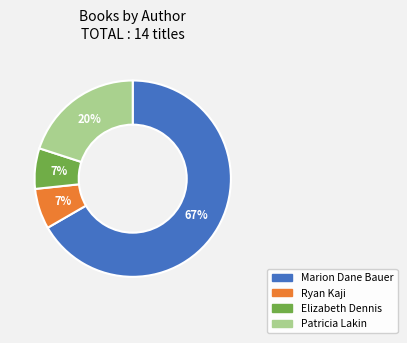

Count the number of slices in the pie.

4